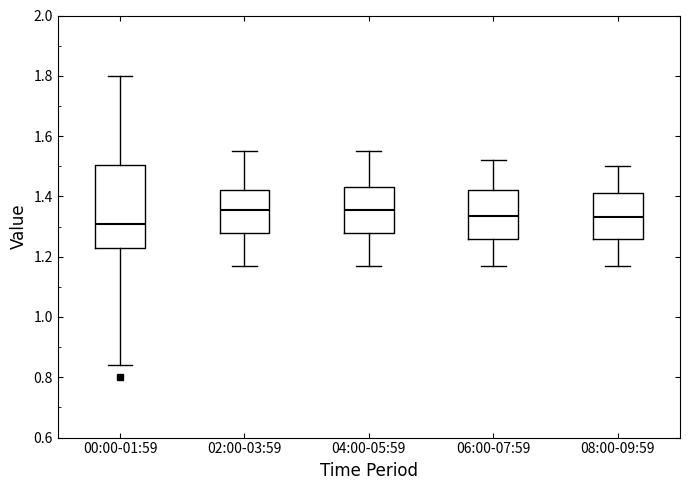

Where is the lower edge of the box for 02:00-03:59 on the y-axis? The values are not printed on the chart, so give them approximately, as read against the axis.

1.28